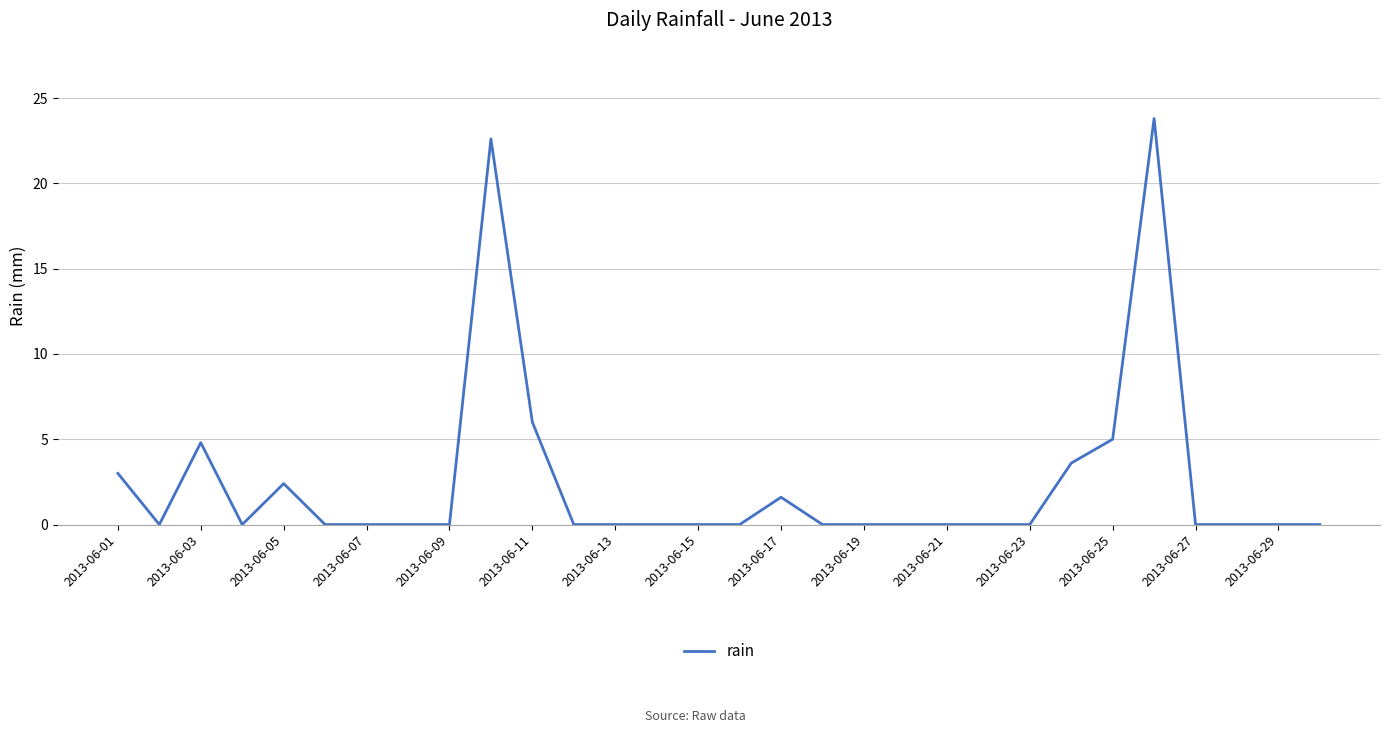

What is the greatest value displayed?

23.8